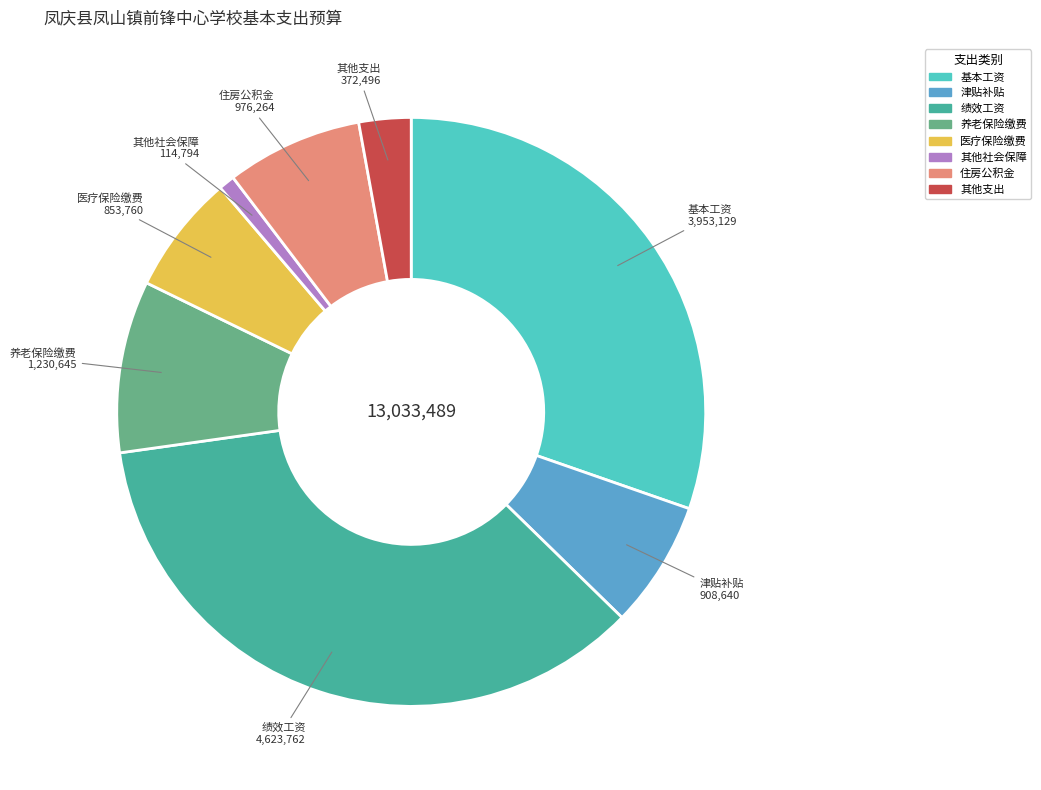

How many slices are in this pie chart?

8